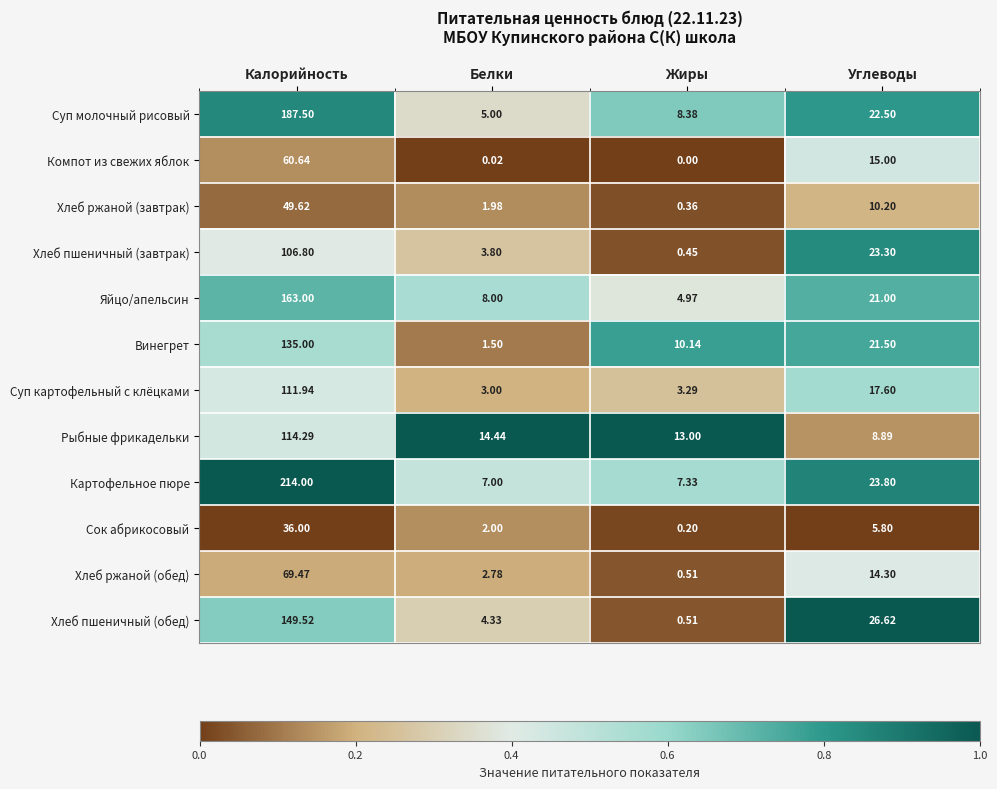

At which label is Суп картофельный с клёцками closest to 57?

Углеводы